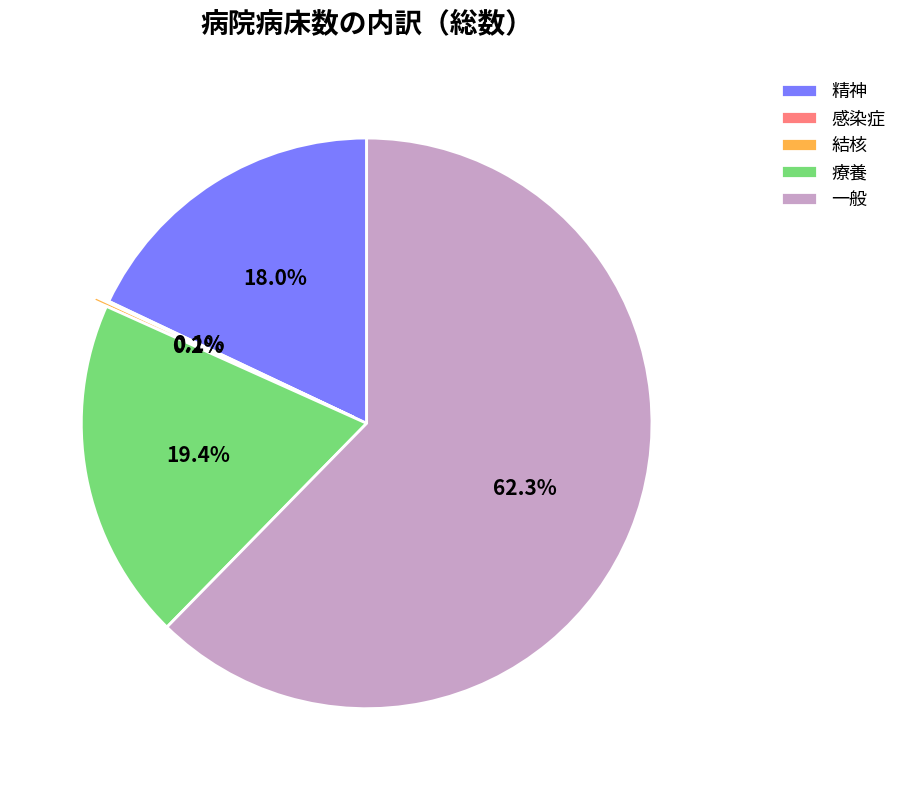

To the nearest percent, what is the difference between the largest and smallest slice percentages?

62%